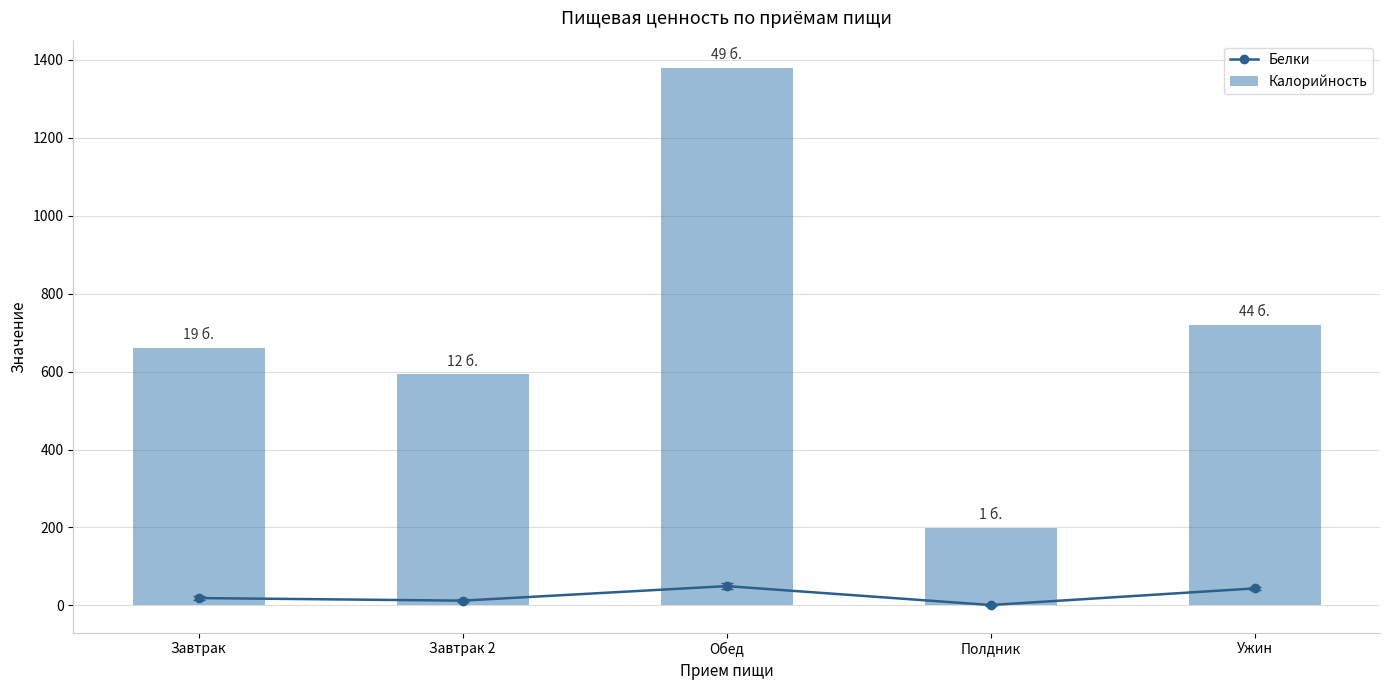

What is the approximate value of Калорийность at Полдник?

199.0